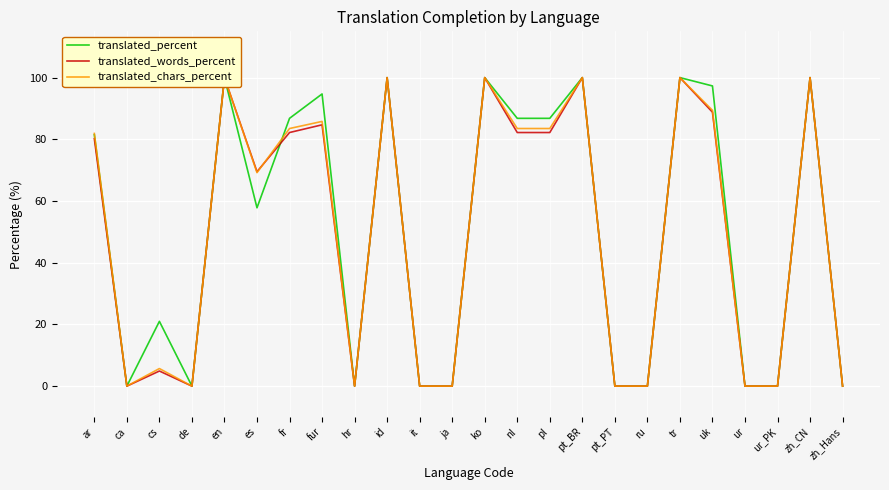

Reading left to right, transcribe all the data shown in this chart.

translated_percent: ar=81.5	ca=0.0	cs=21.0	de=0.0	en=100.0	es=57.8	fr=86.8	fur=94.7	hr=0.0	id=100.0	it=0.0	ja=0.0	ko=100.0	nl=86.8	pl=86.8	pt_BR=100.0	pt_PT=0.0	ru=0.0	tr=100.0	uk=97.3	ur=0.0	ur_PK=0.0	zh_CN=100.0	zh_Hans=0.0
translated_words_percent: ar=80.2	ca=0.0	cs=4.9	de=0.0	en=100.0	es=69.5	fr=82.2	fur=84.7	hr=0.0	id=100.0	it=0.0	ja=0.0	ko=100.0	nl=82.2	pl=82.2	pt_BR=100.0	pt_PT=0.0	ru=0.0	tr=100.0	uk=88.8	ur=0.0	ur_PK=0.0	zh_CN=100.0	zh_Hans=0.0
translated_chars_percent: ar=81.9	ca=0.0	cs=5.7	de=0.0	en=100.0	es=69.2	fr=83.5	fur=85.8	hr=0.0	id=100.0	it=0.0	ja=0.0	ko=100.0	nl=83.5	pl=83.5	pt_BR=100.0	pt_PT=0.0	ru=0.0	tr=100.0	uk=89.4	ur=0.0	ur_PK=0.0	zh_CN=100.0	zh_Hans=0.0